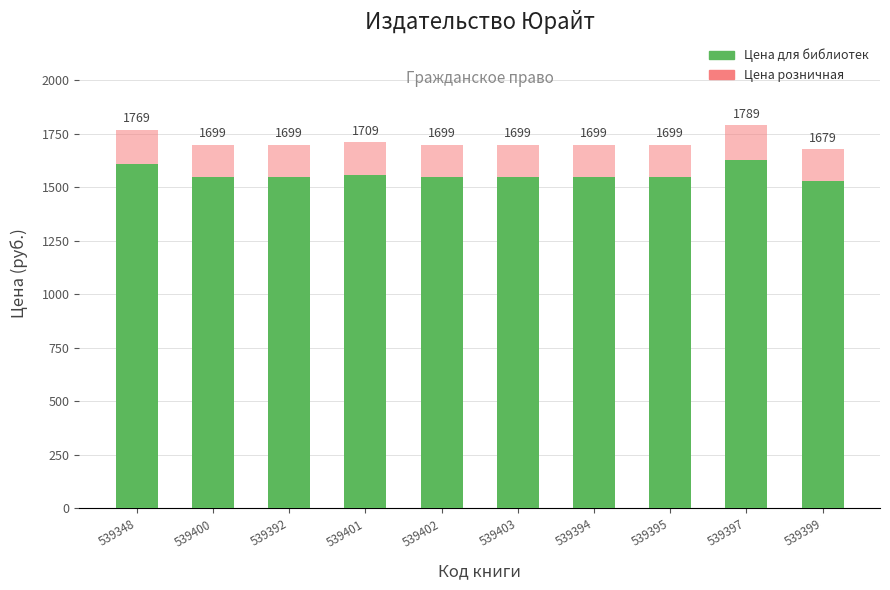

Which series has the largest total across all categories?

Цена розничная